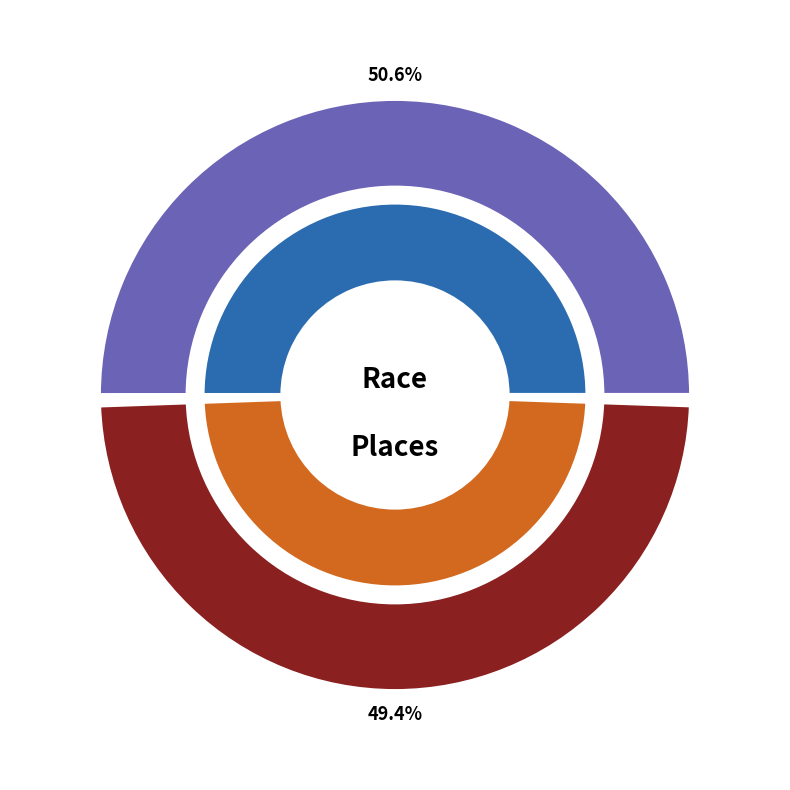

What percentage is NOT represented by CandleStick Tripppel Cross - BASP #4?

49.4%